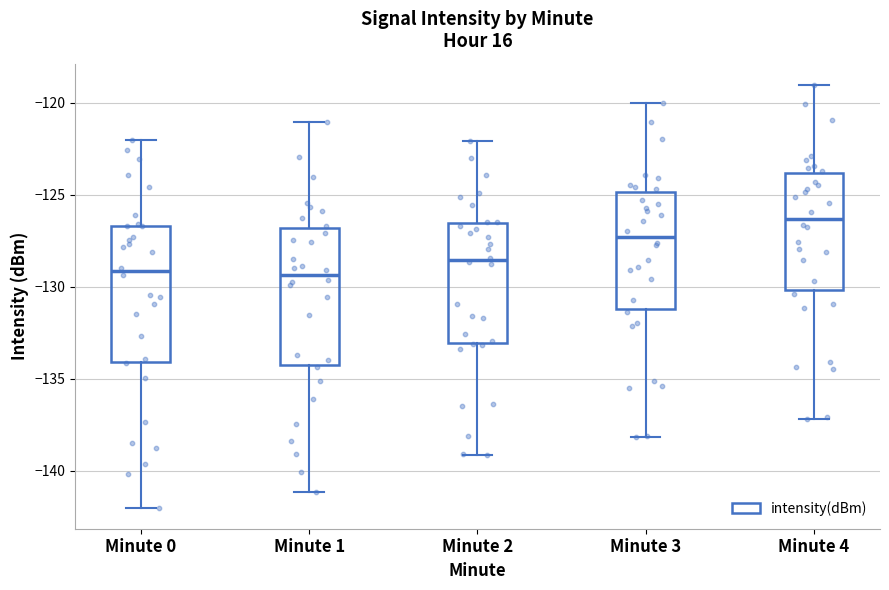

Reading left to right, read every box against the y-axis: the position of its median line, the range the box covers, and the ends of its whiskers. The values are not printed on the chart, so give them approximately, as read against the axis.

Minute 0: median -129.0, box -134.0 to -126.5, whiskers -142.0 to -122.0
Minute 1: median -129.5, box -134.5 to -127.0, whiskers -141.0 to -121.0
Minute 2: median -128.5, box -133.0 to -126.5, whiskers -139.0 to -122.0
Minute 3: median -127.5, box -131.0 to -125.0, whiskers -138.0 to -120.0
Minute 4: median -126.5, box -130.0 to -124.0, whiskers -137.0 to -119.0